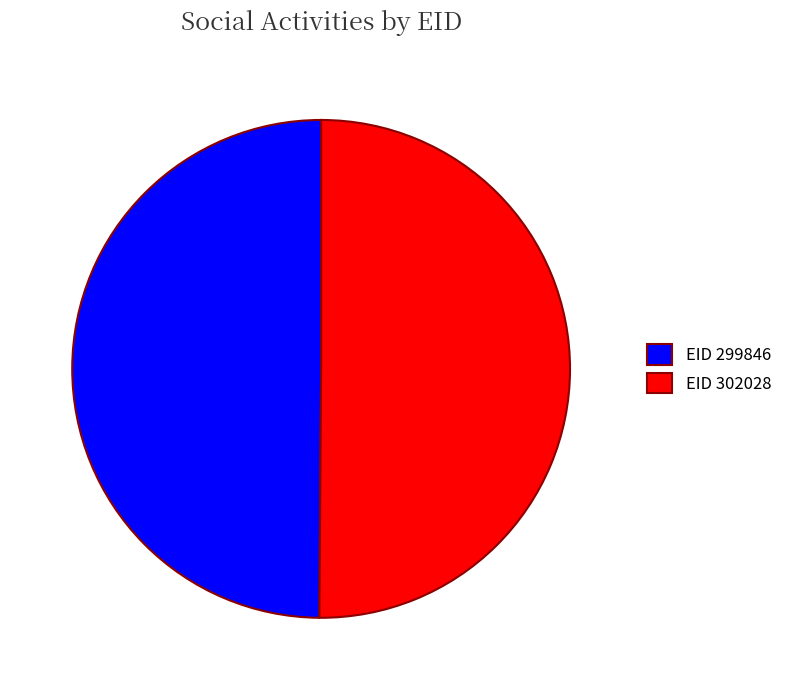

The EID 299846 slice represents 44% of the pie. True or false?

False